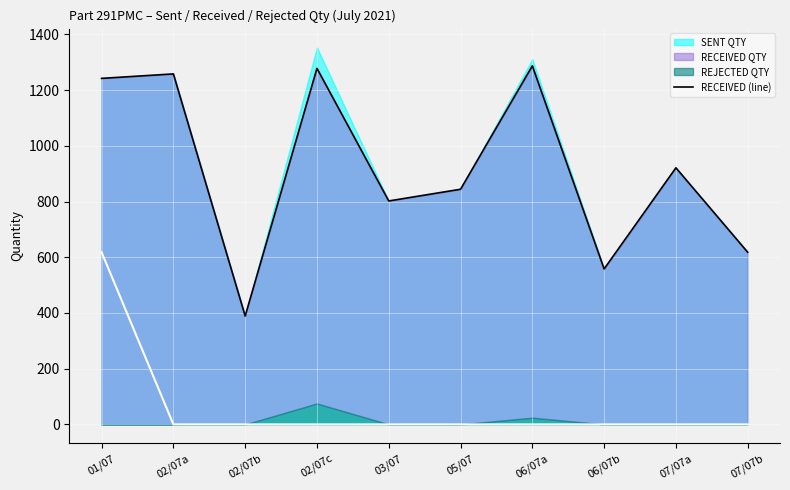

What is the label of the 8th point from the left?

06/07b